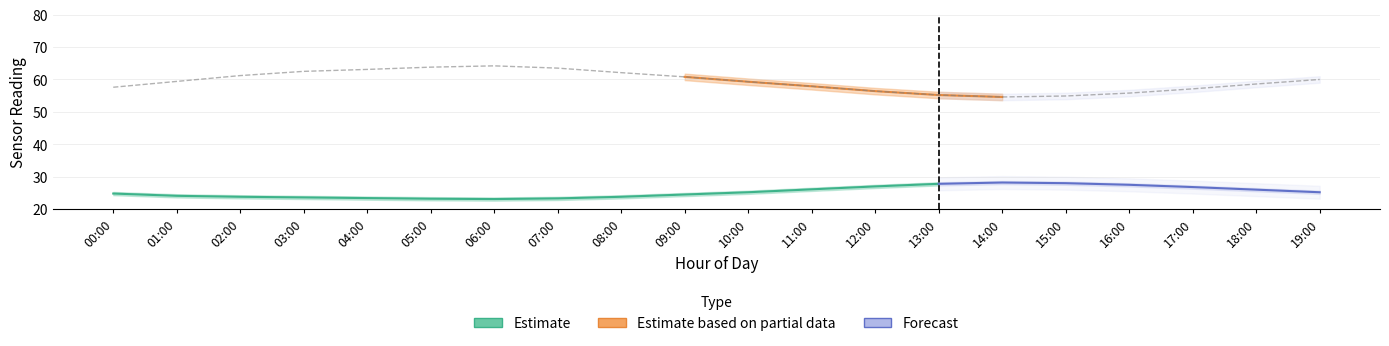

True or false: humidity_lower and temperature_lower cross at least once.

False